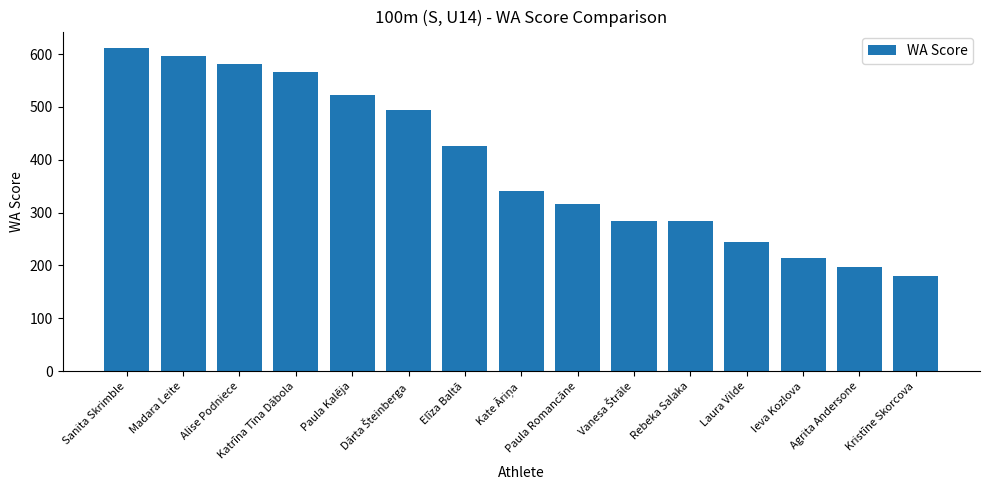

What is the ratio of the value at Kristīne Skorcova to the value at Agrita Andersone?

0.9